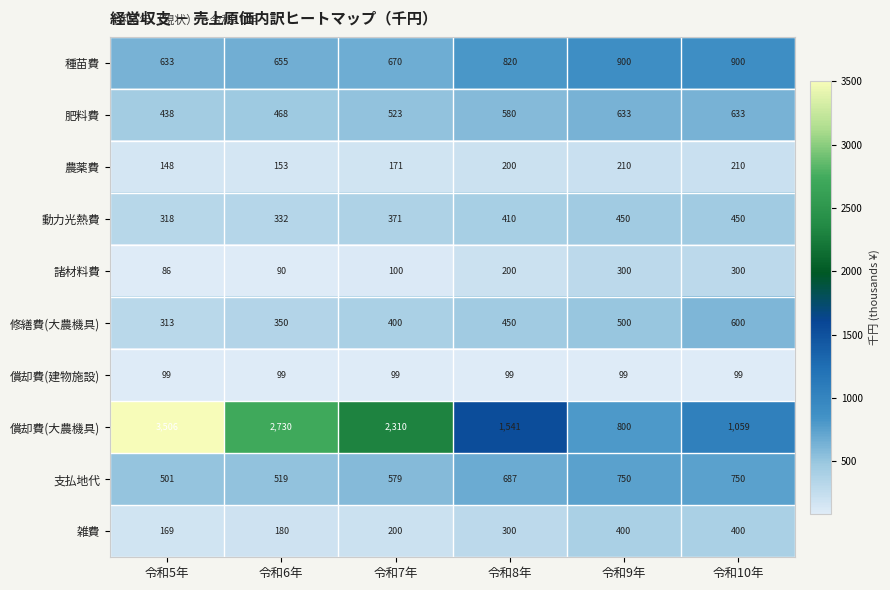

Count the 動力光熱費 values in the range 332 to 450.

5